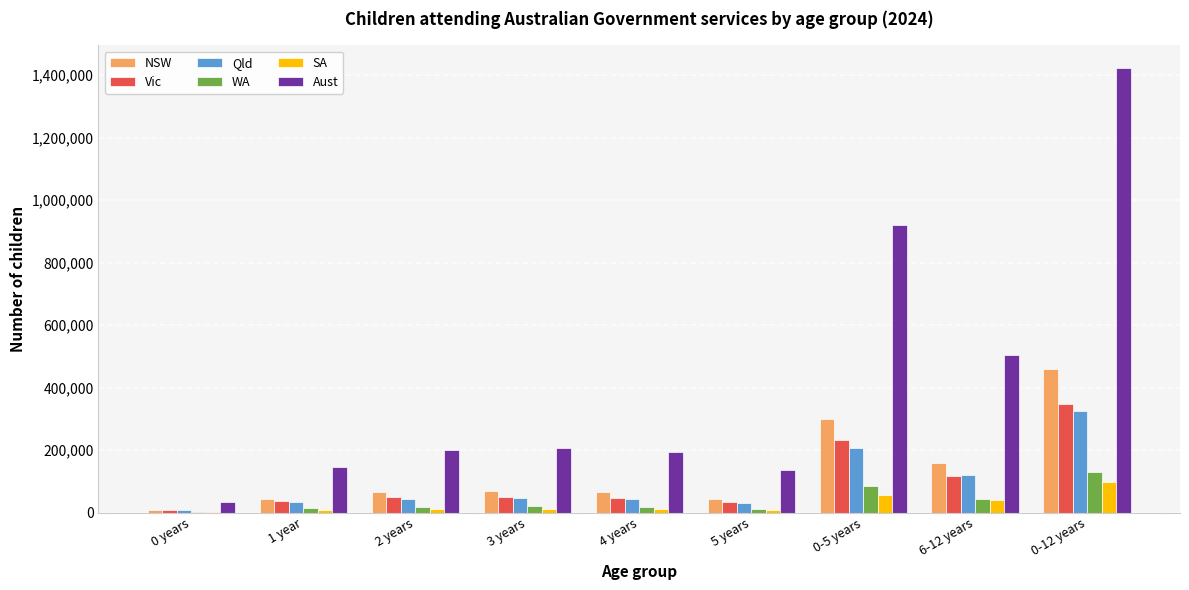

Is the value of NSW at 2 years greater than the value of SA at 4 years?

Yes